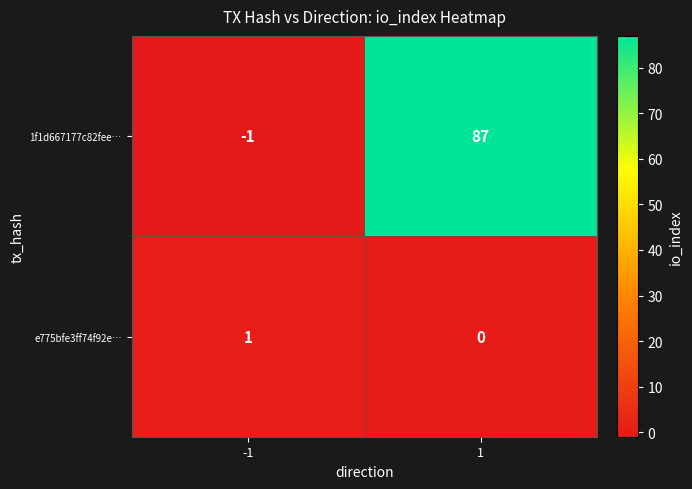

What is the maximum value shown in the chart?

87